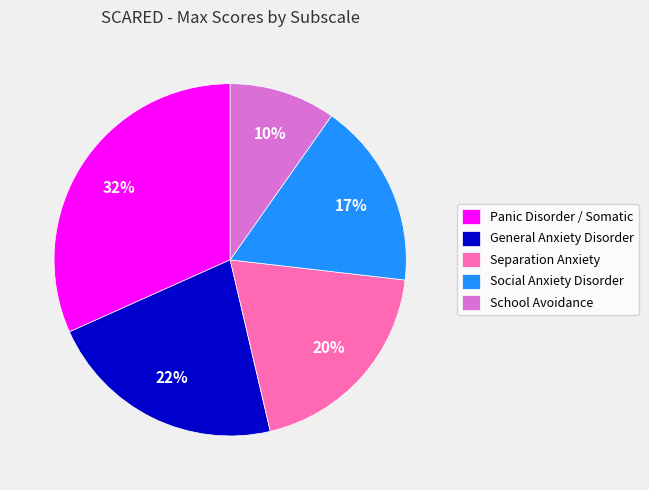

What percentage is the Panic Disorder / Somatic slice, to the nearest percent?

32%